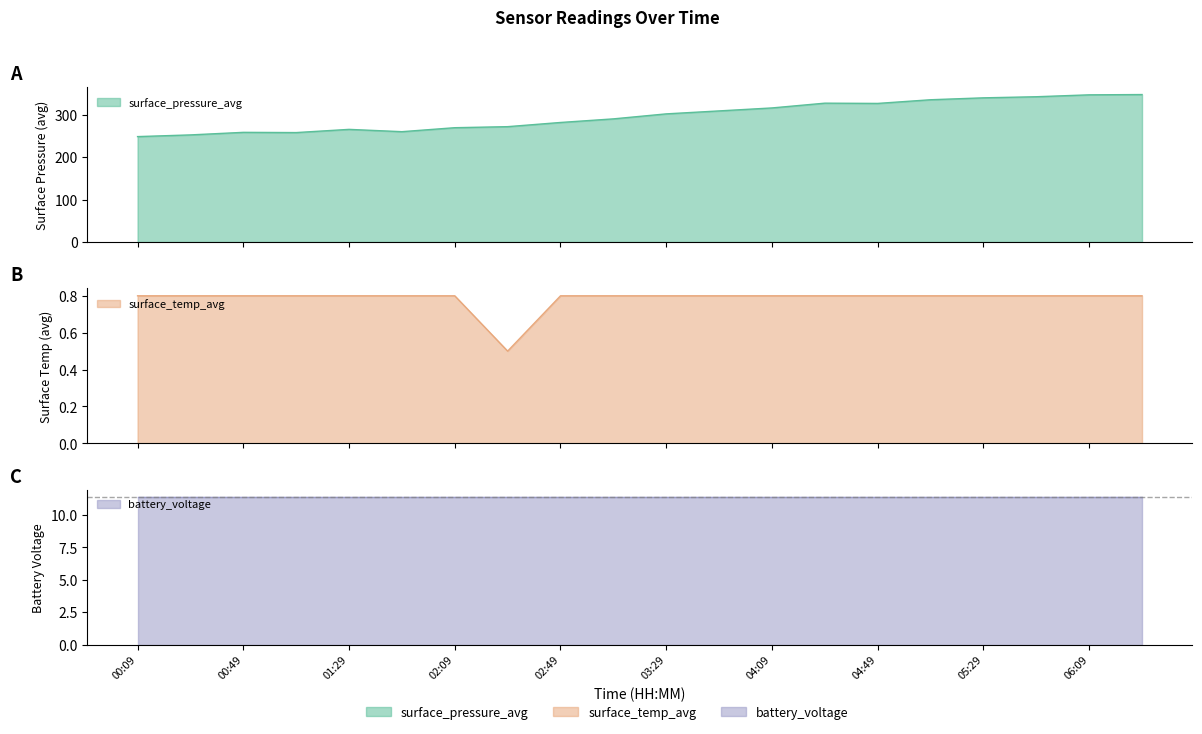

The value of surface_pressure_avg at 04:09 is 476.9. True or false?

False